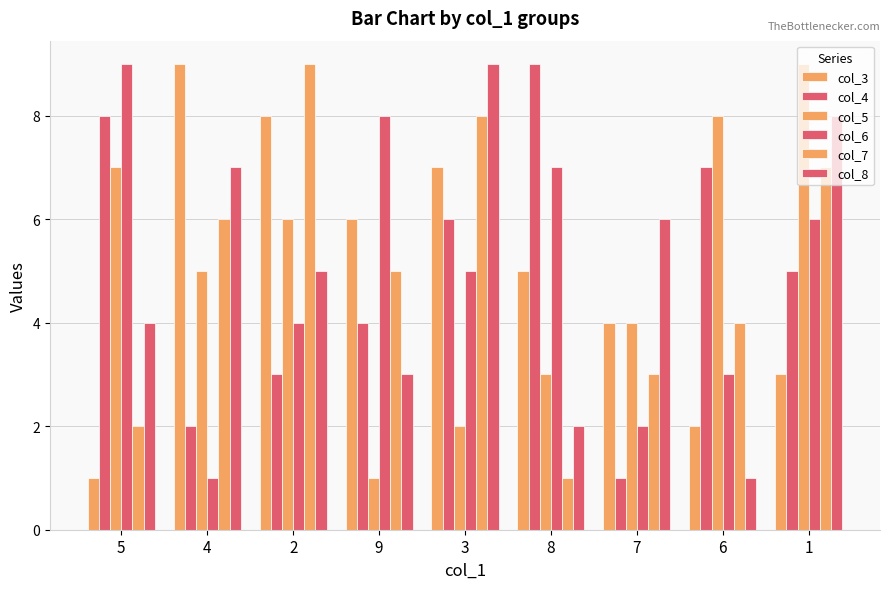

How many categories are shown in the chart?

9